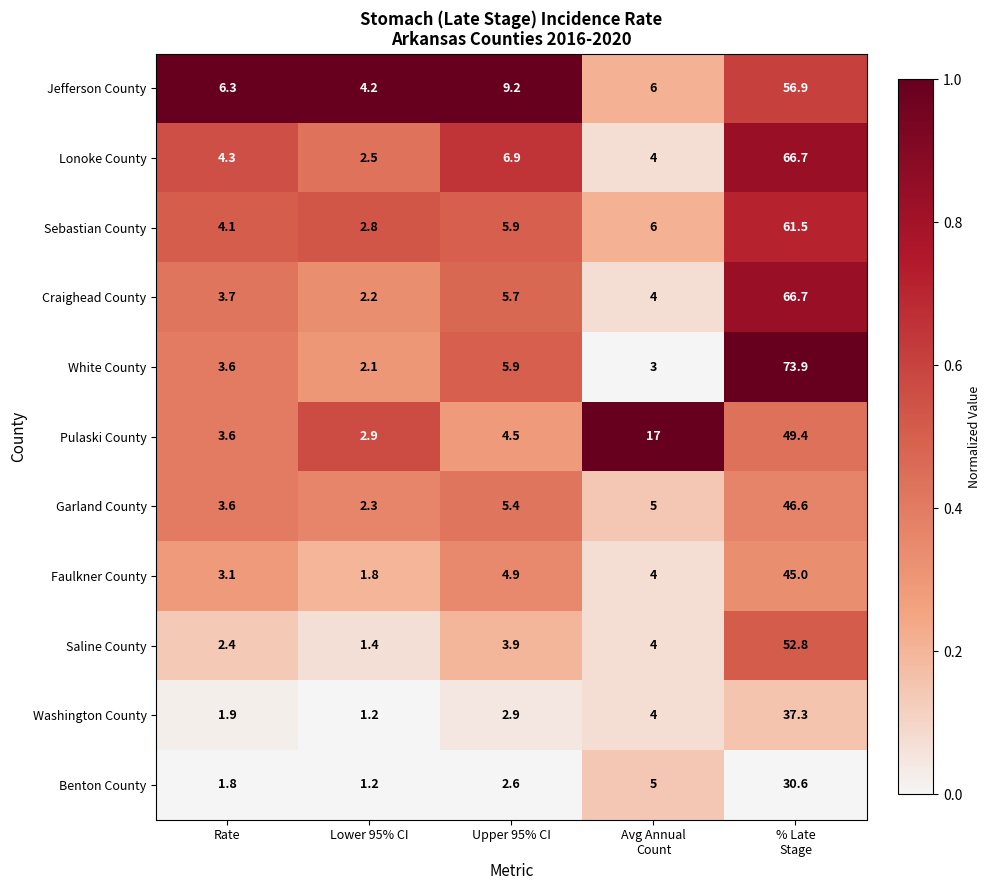

Which label corresponds to the smallest value in the chart?

Lower 95% CI